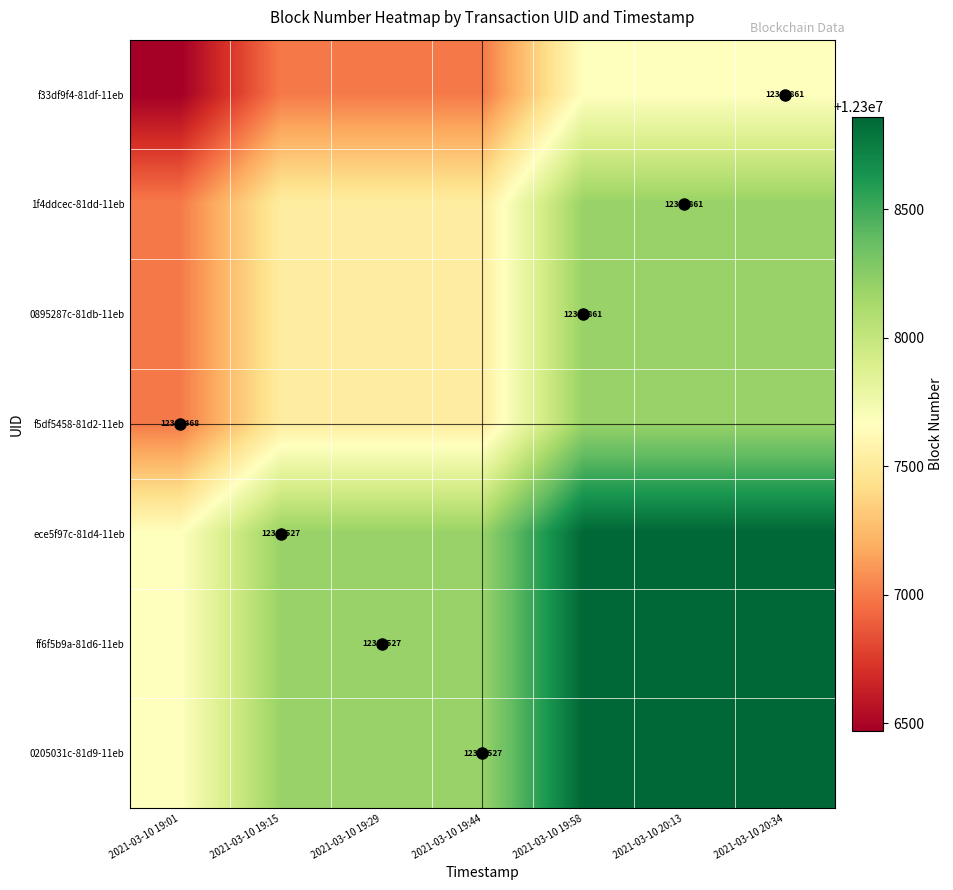

Is it true that f33df9f4-81df-11eb equals 8256481.2 at 2021-03-10 19:44?

False